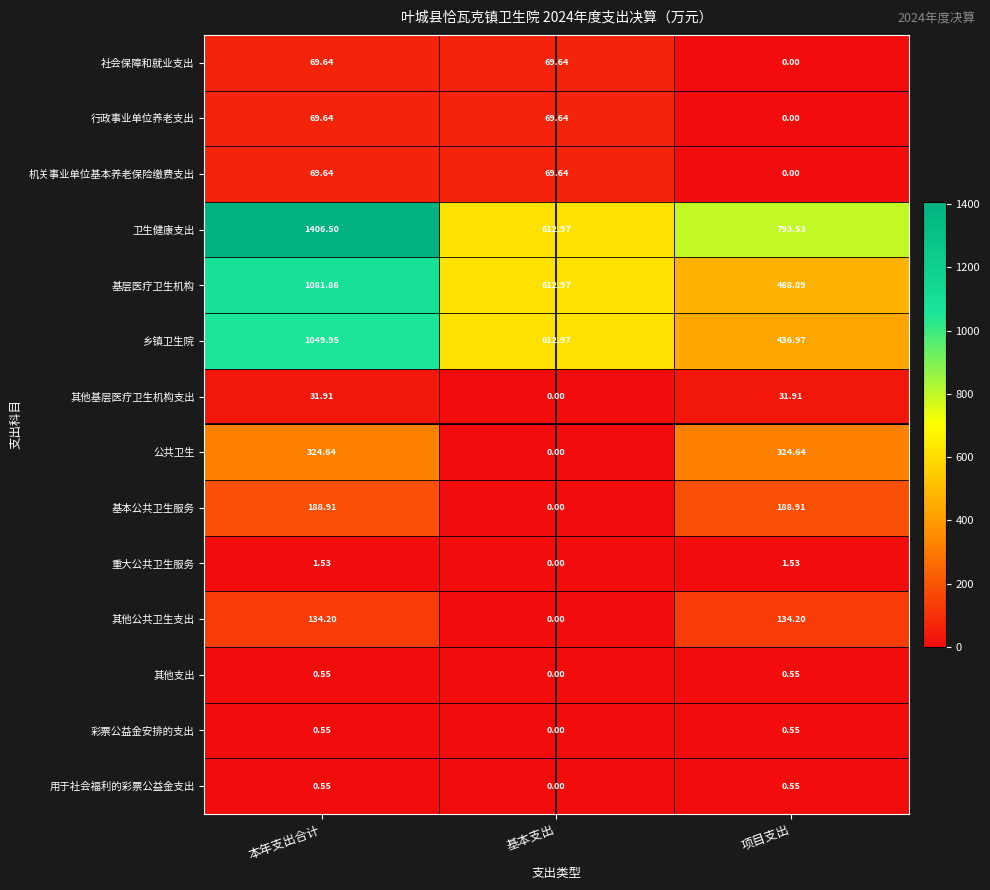

Which category has the highest value across all series?

本年支出合计